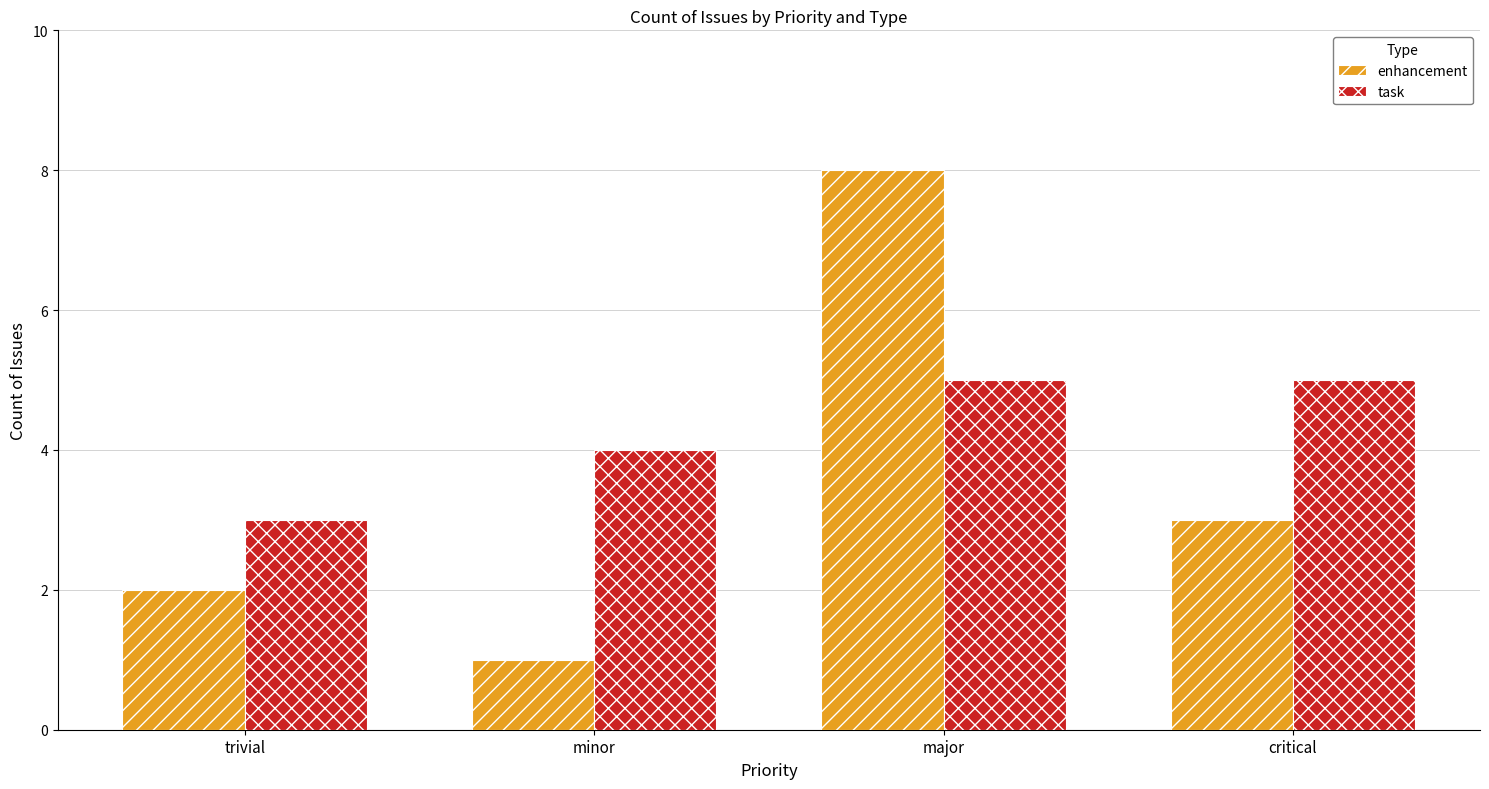

What is the sum of all task values?

17